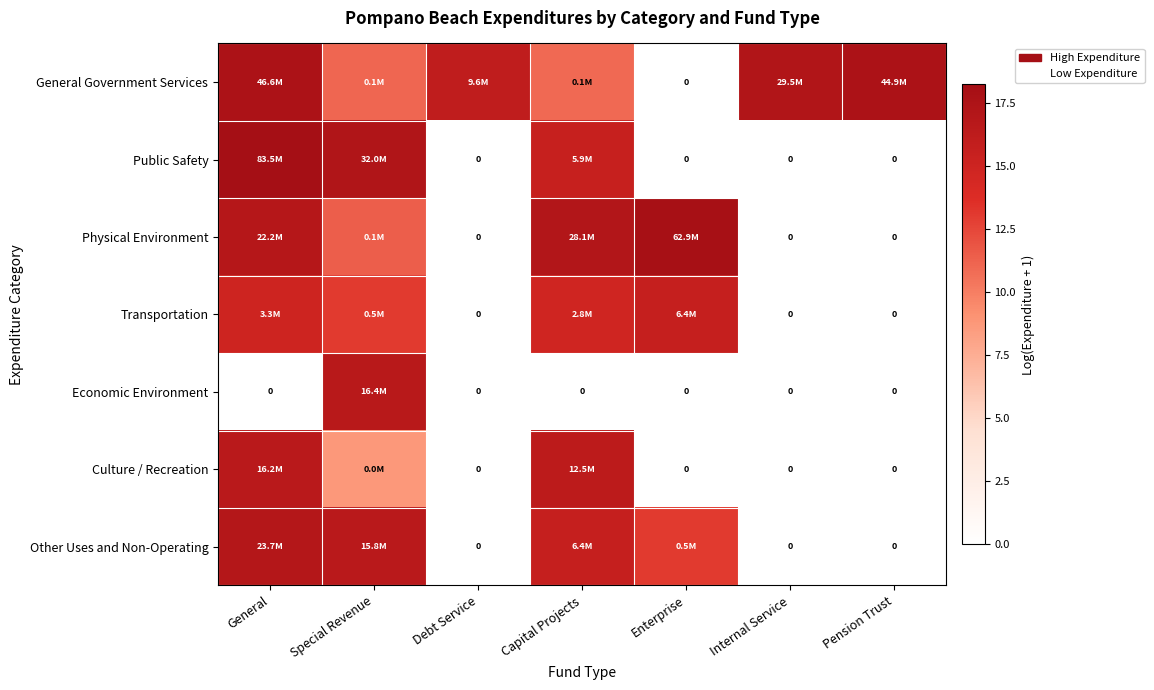

At which category is the sum across all series the highest?

General